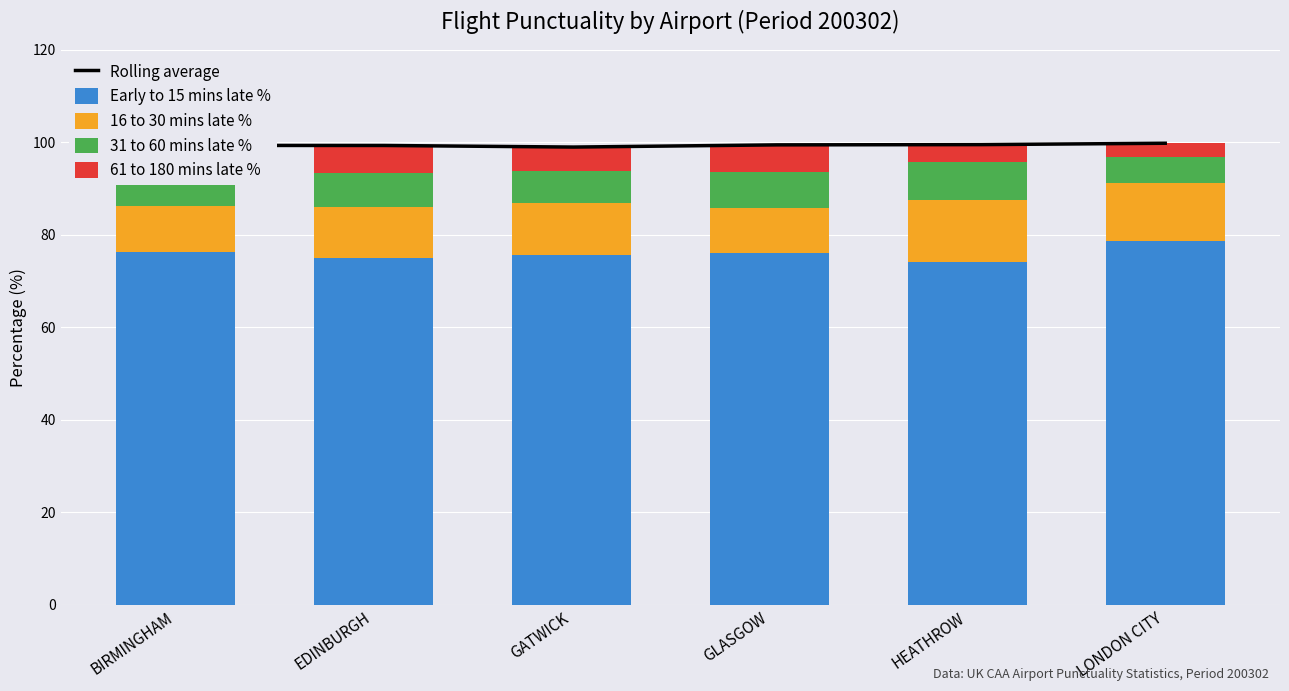

Is it true that Early to 15 mins late % equals 50.3 at LONDON CITY?

False